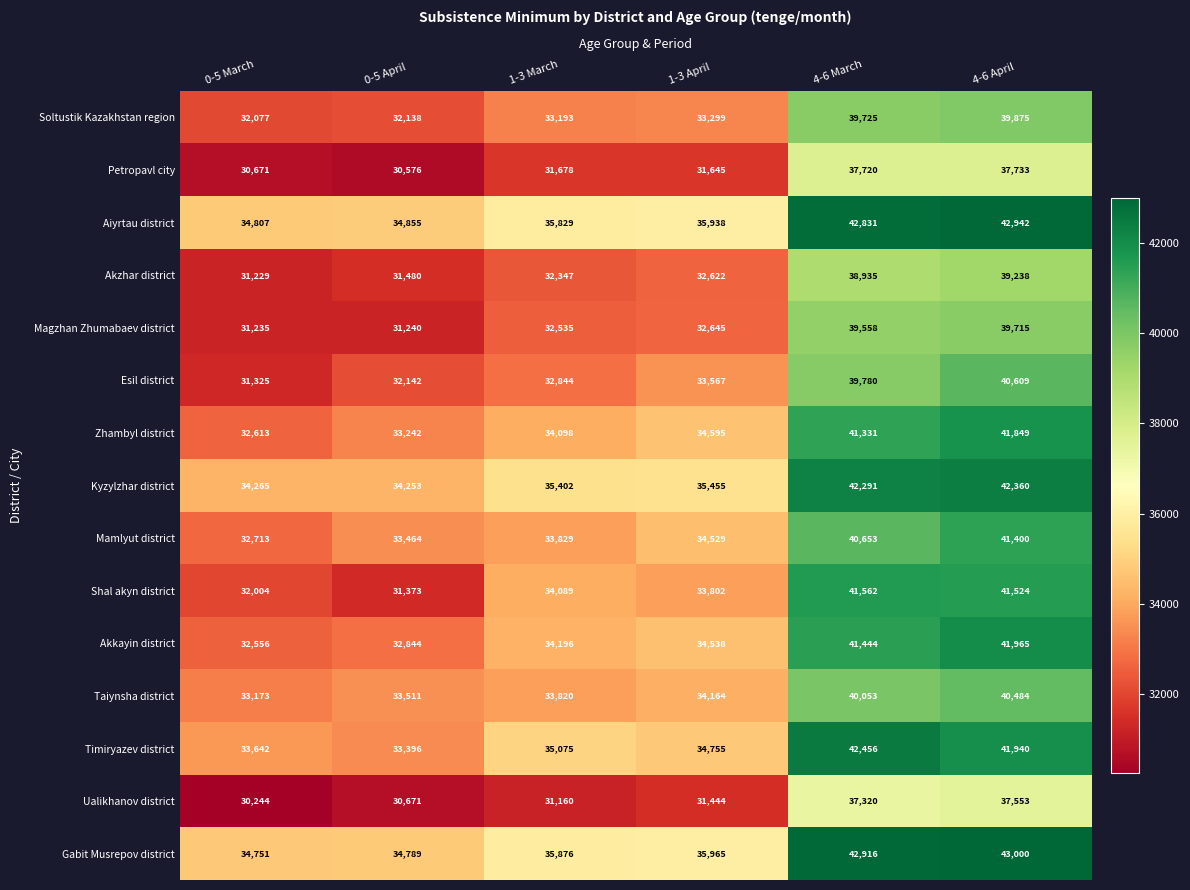

At which label is Akkayin district closest to 37260?

1-3 April